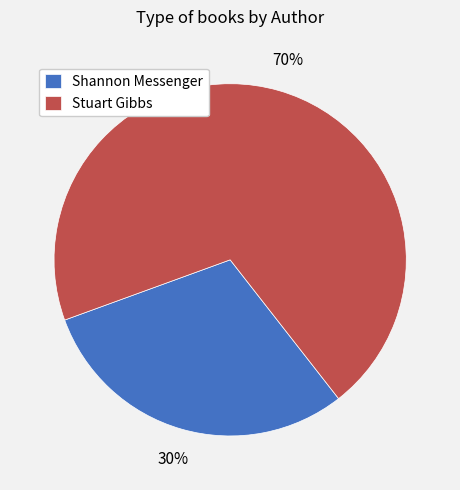

To the nearest percent, what percentage of the pie is Stuart Gibbs?

70%